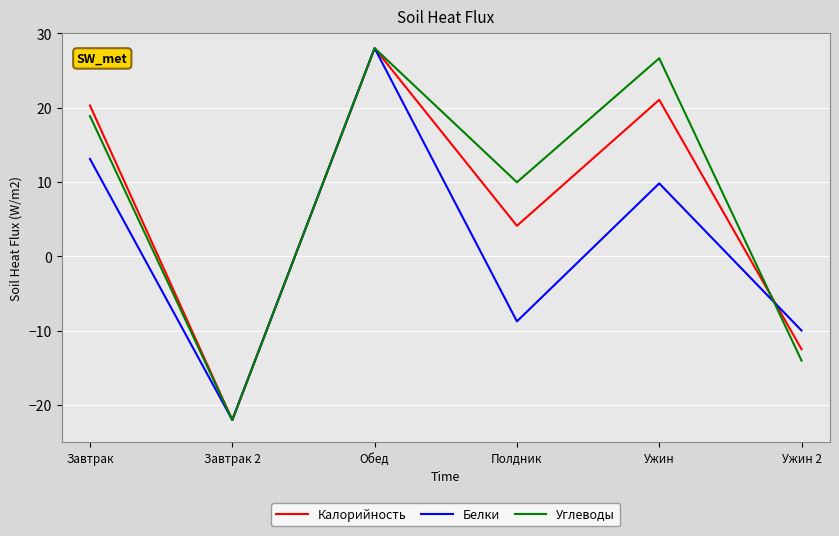

What is the difference between the Белки values at Завтрак 2 and Ужин?

31.8